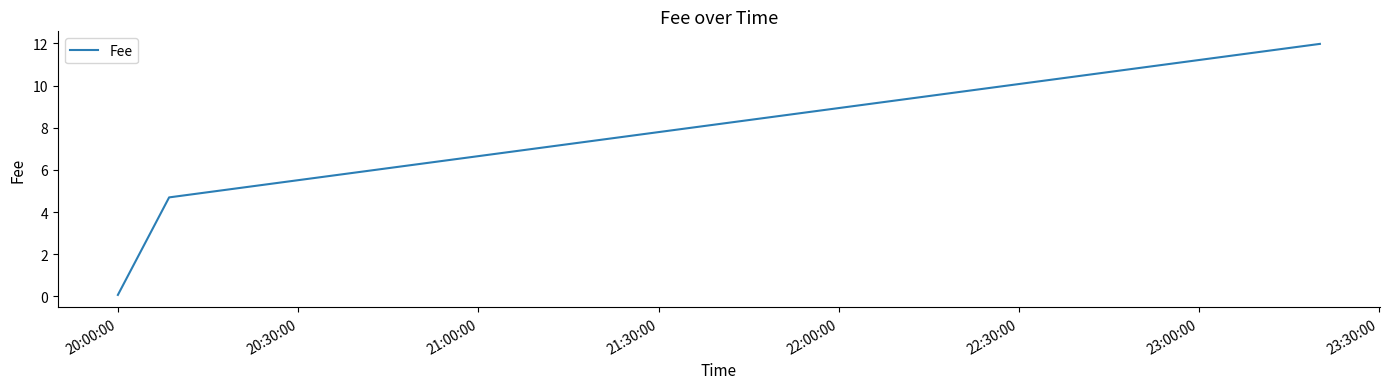

What is the average value?

5.6